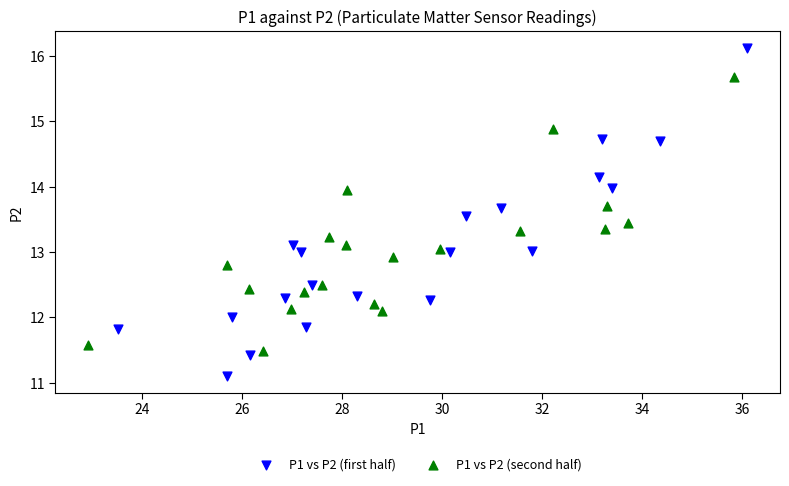

Which series contains the highest Y value?

P1 vs P2 (first half)